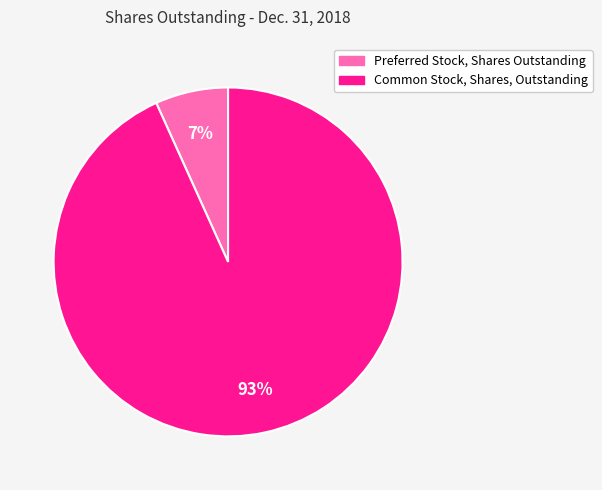

What is the ratio of the value at Preferred Stock, Shares Outstanding to the value at Common Stock, Shares, Outstanding?

0.1